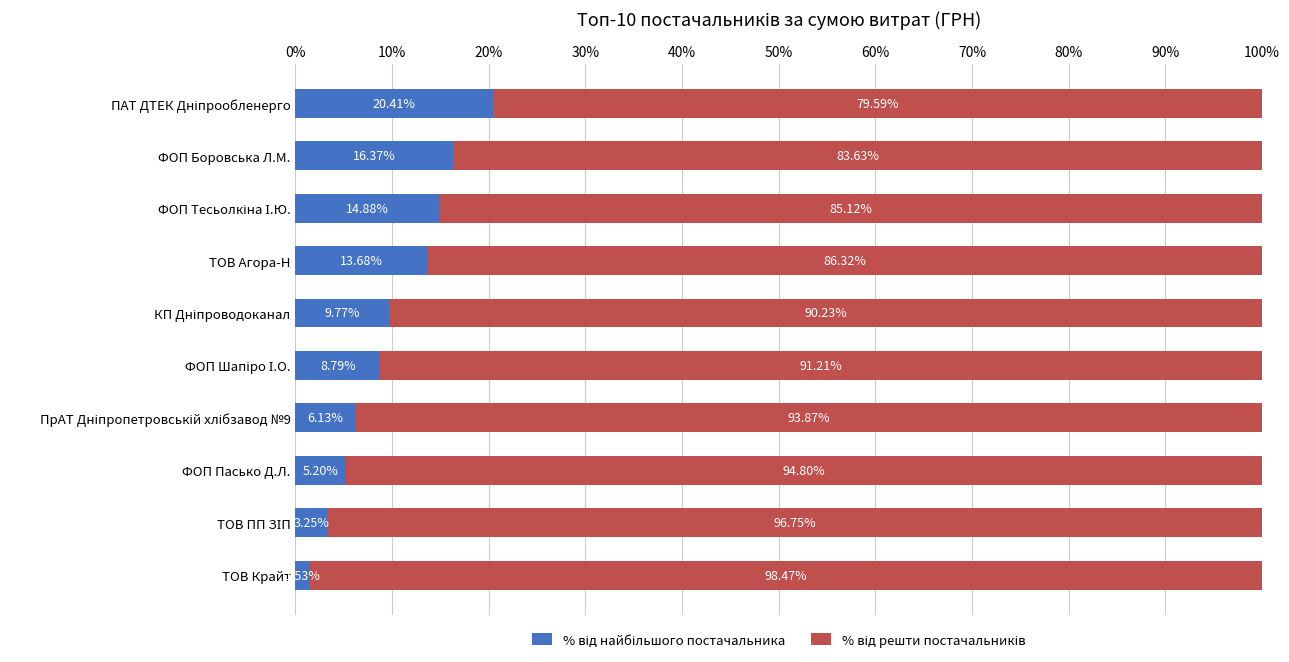

What is the total value across all series at ТОВ Крайт?

100.0